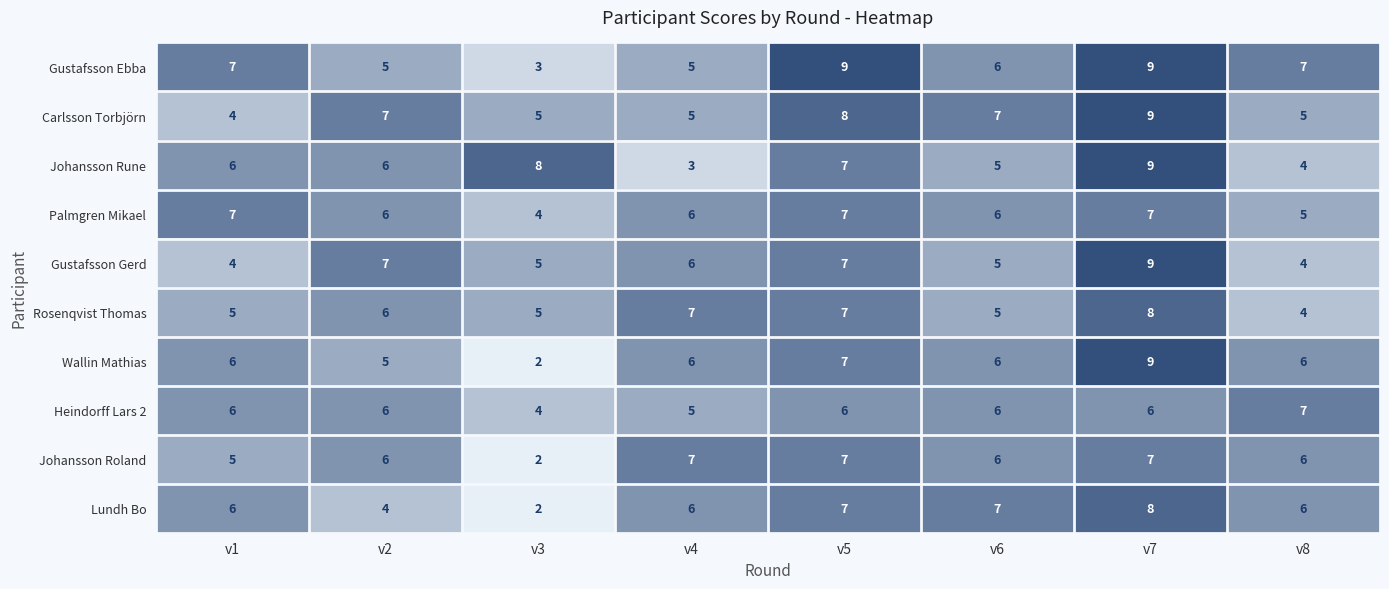

What is the difference between the highest and lowest values at v7?

3